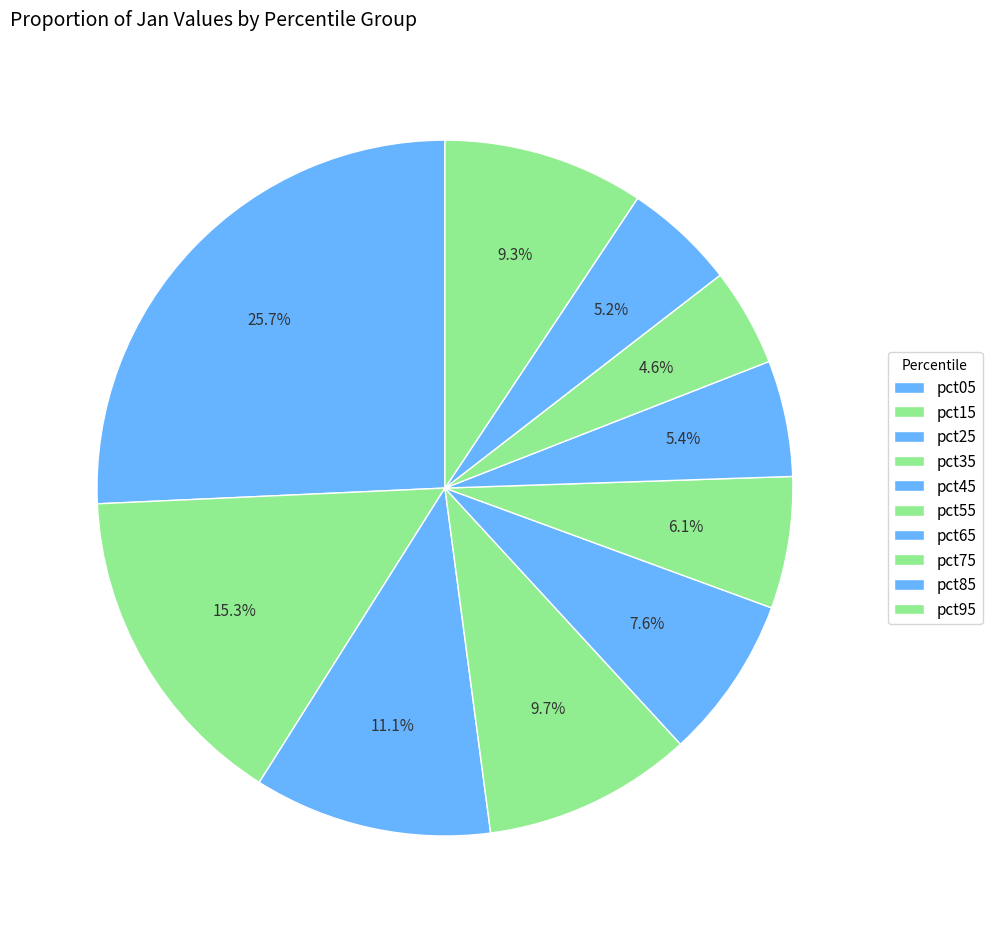

How many segments does this pie chart have?

10